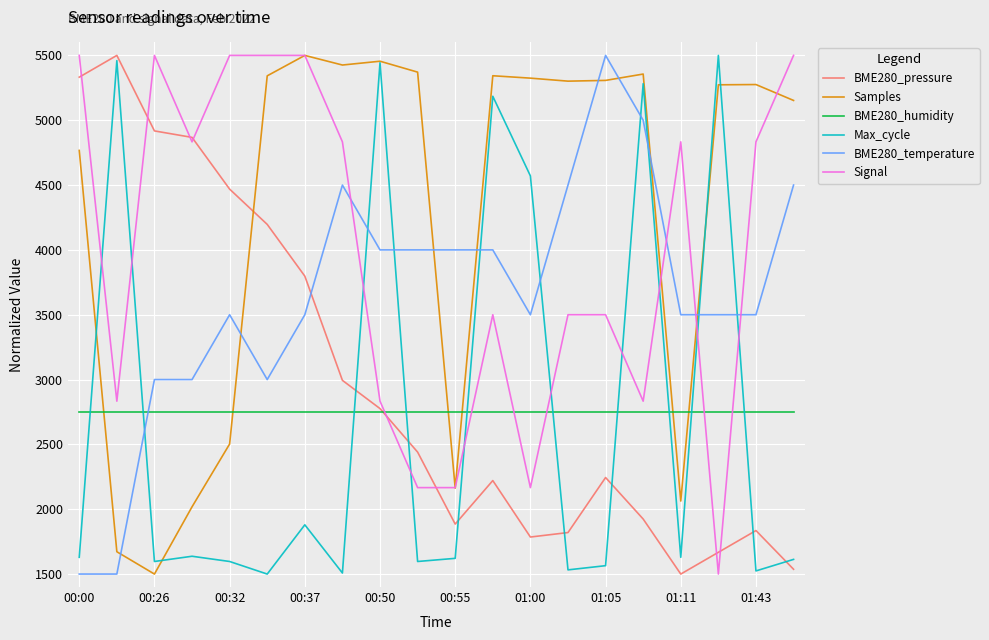

How many BME280_temperature values are between 3500 and 4500?

13